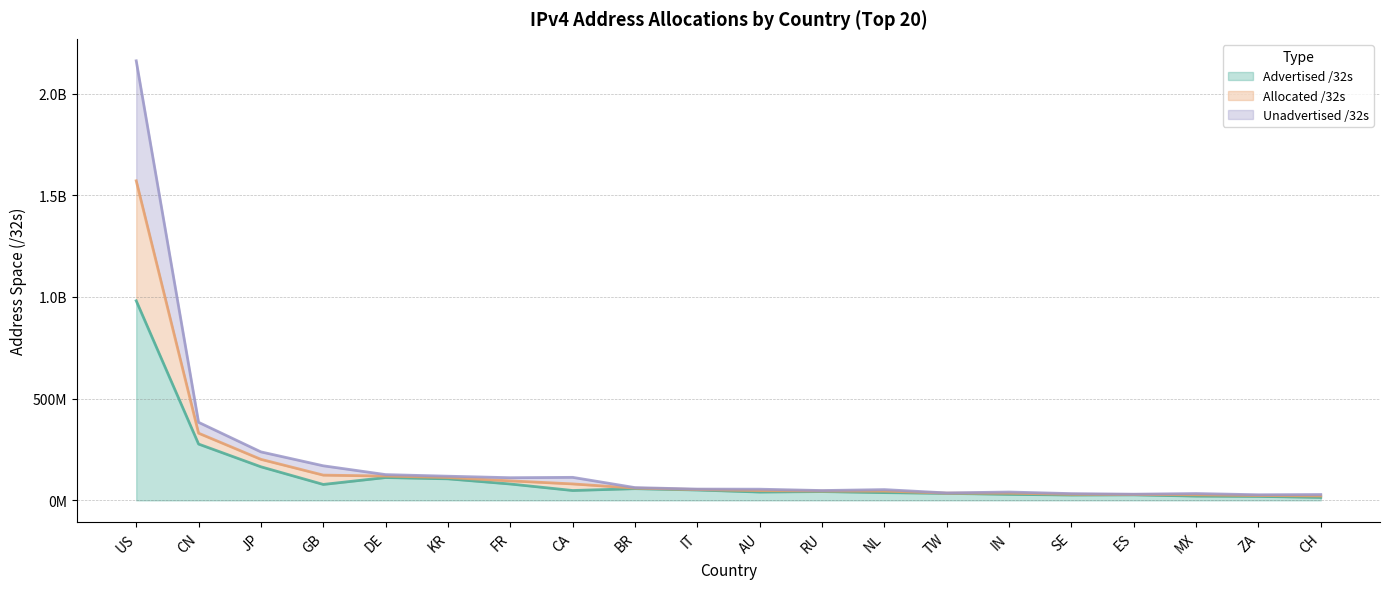

At which label is Advertised /32s closest to 497836596?

CN